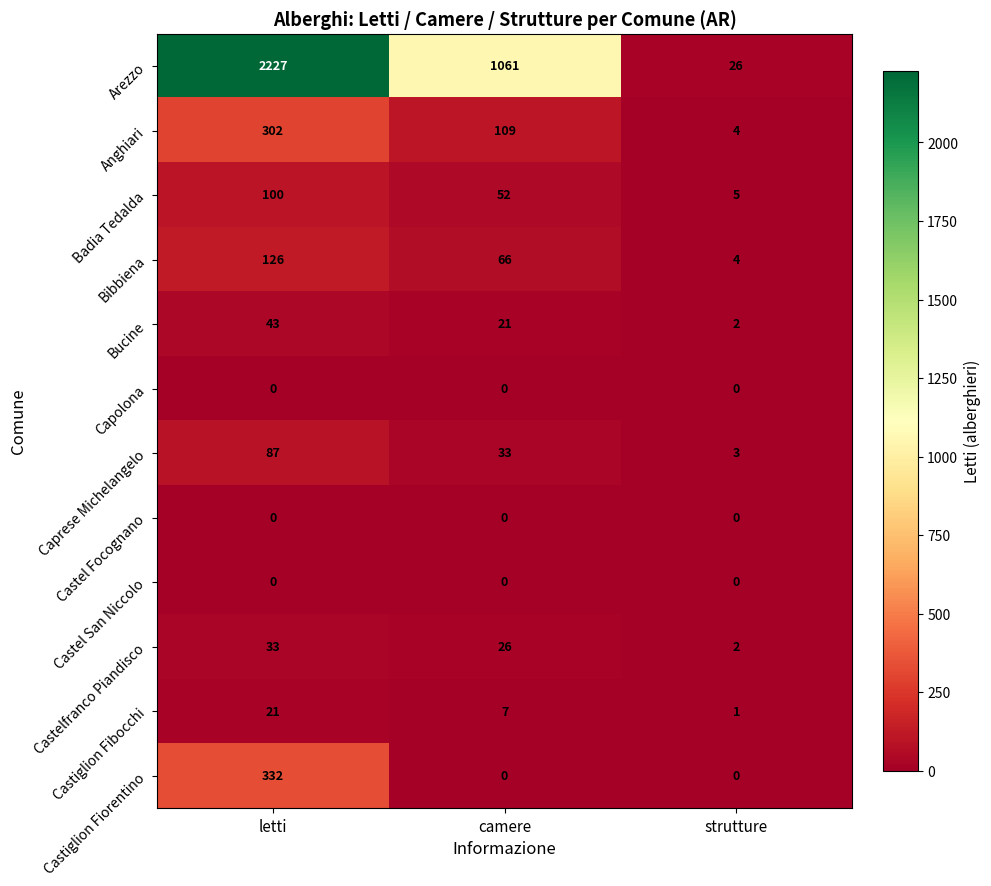

At which label does Castiglion Fibocchi reach its minimum?

strutture